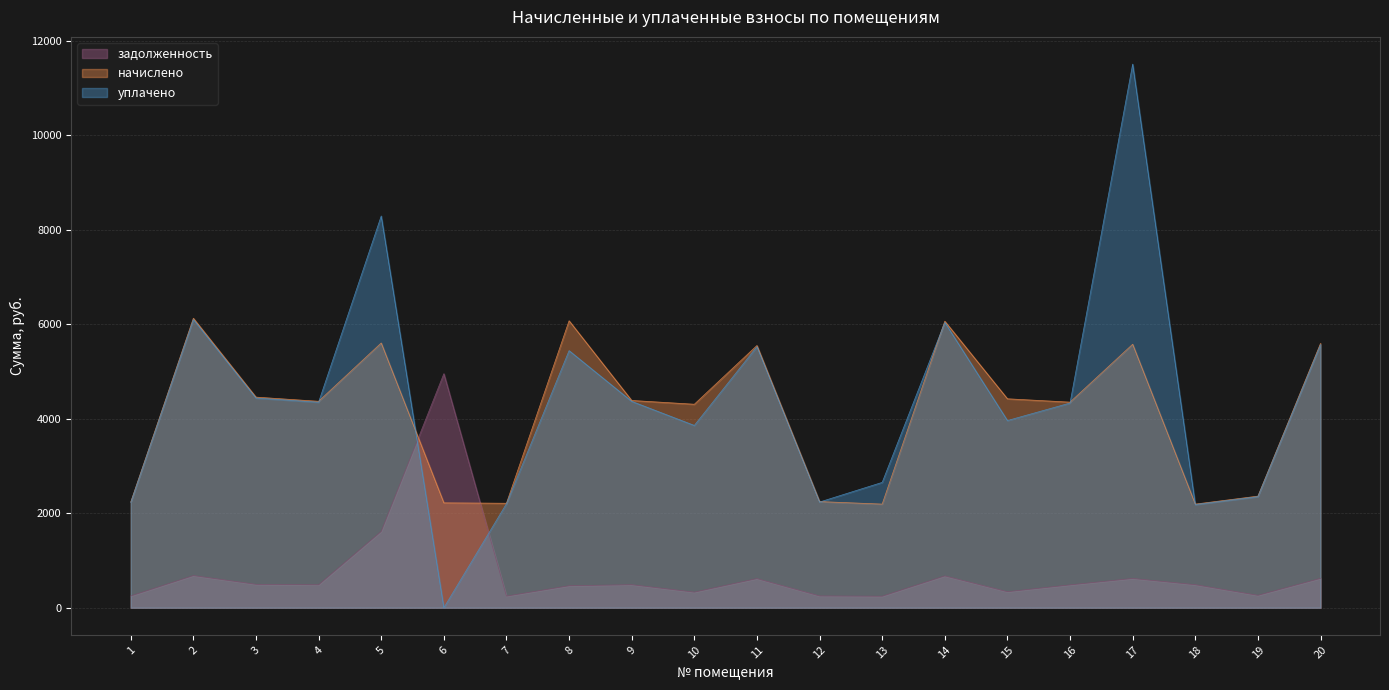

At which category does the chart reach its peak across all series?

17